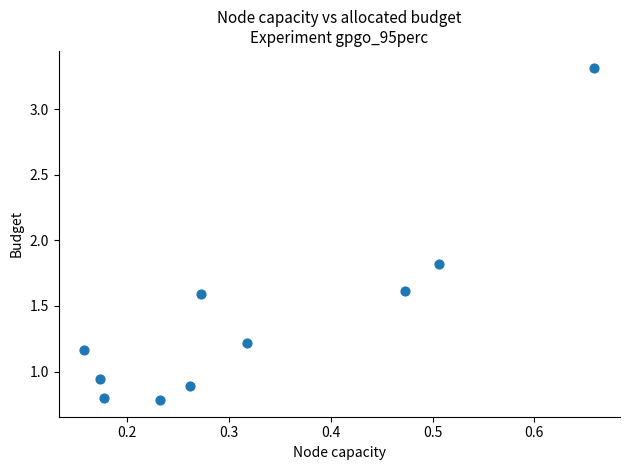

What Y value in the scatter plot is closest to 2?

1.8